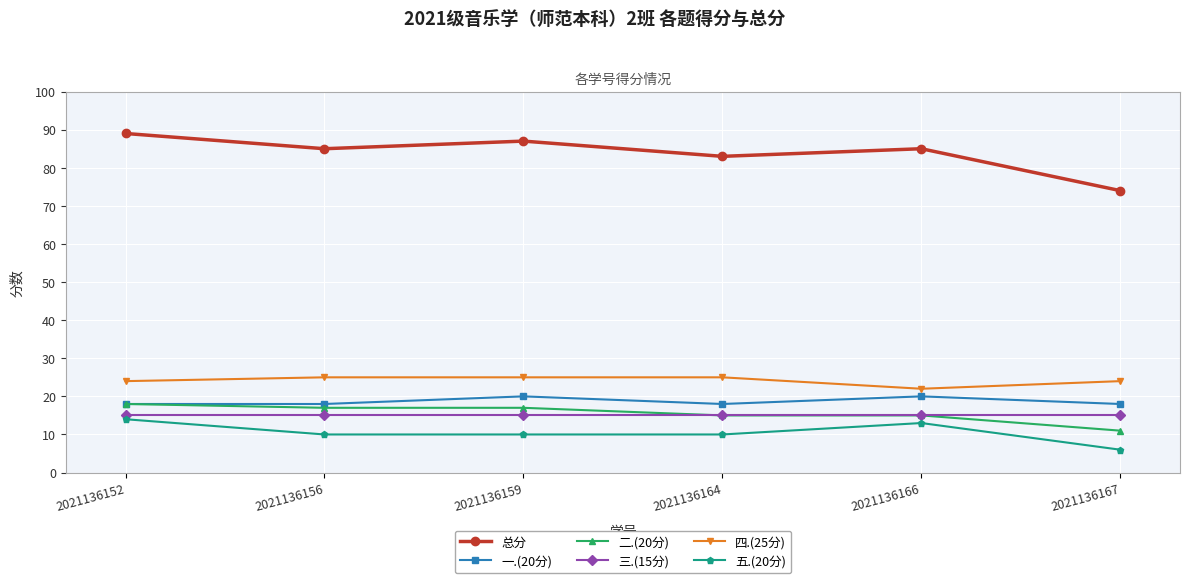

Which series has the largest total across all categories?

总分